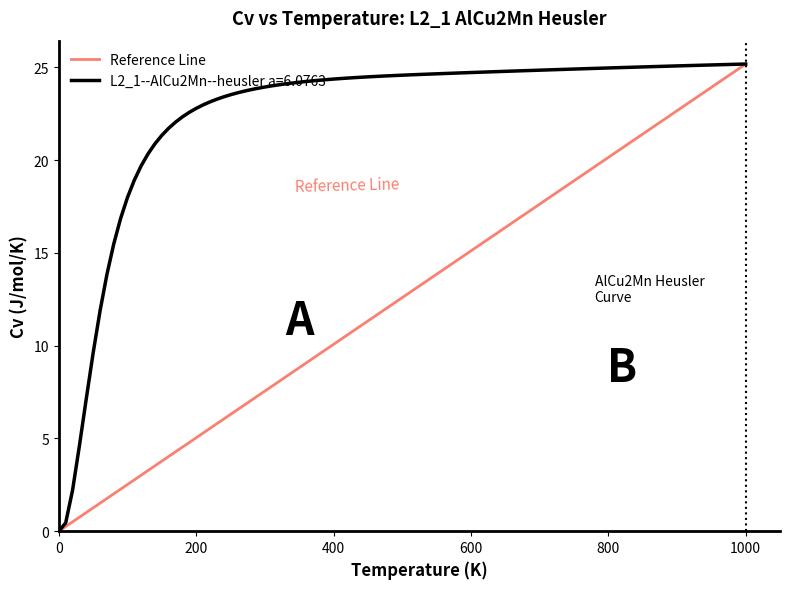

What is the difference between the maximum and minimum values?

25.2